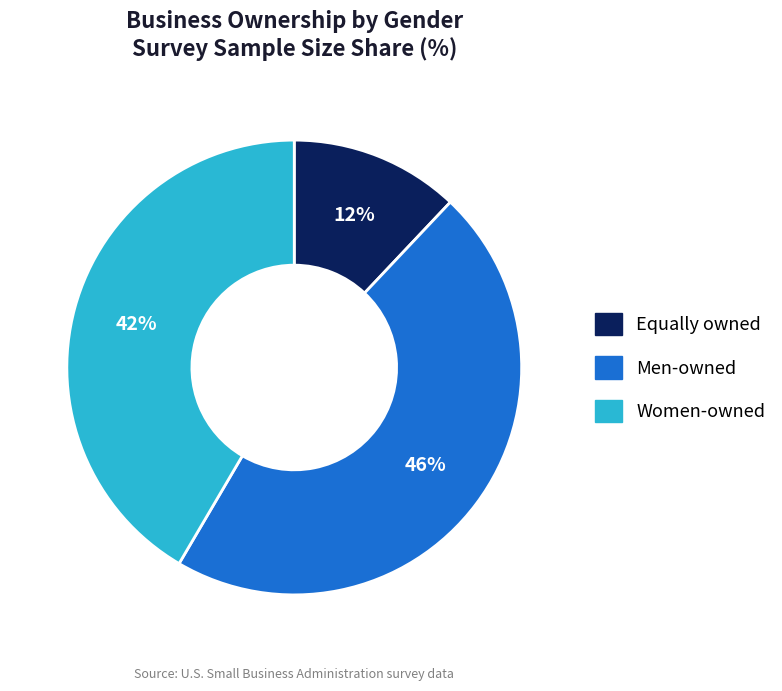

What is the ratio of the value at Women-owned to the value at Men-owned?

0.9